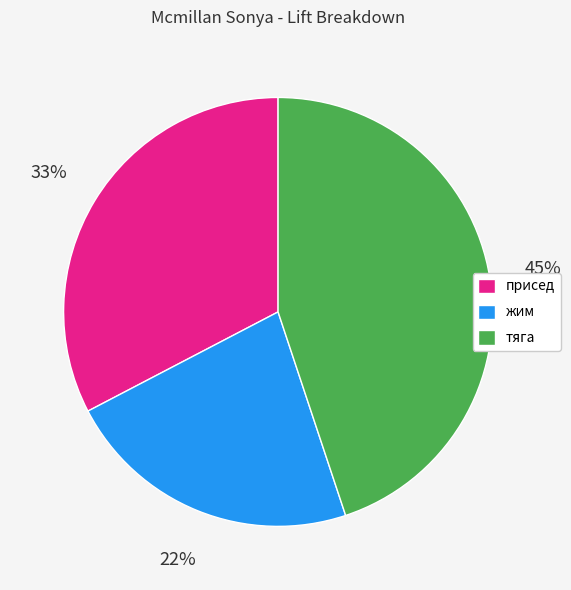

To the nearest percent, what is the combined percentage of жим and тяга?

67%